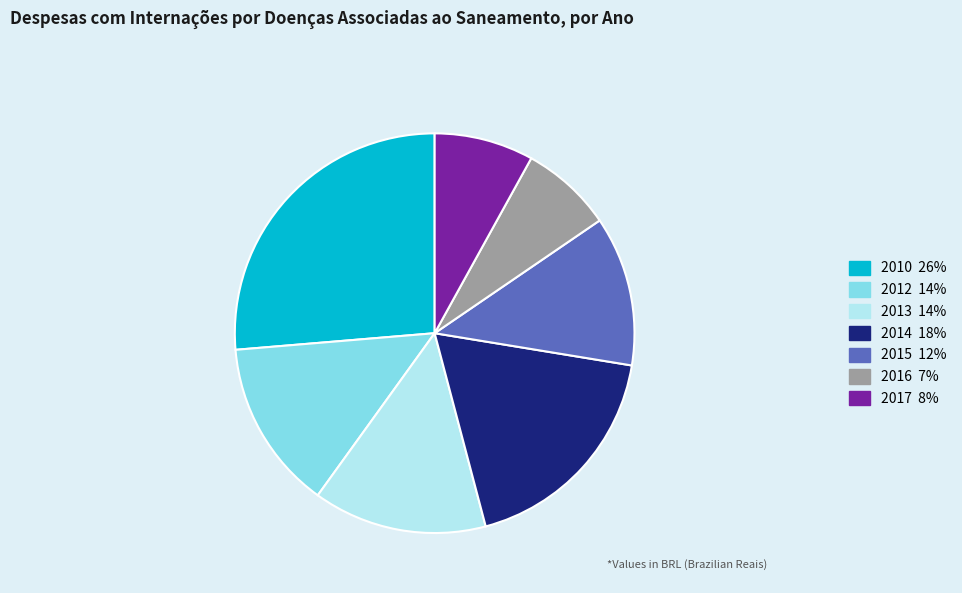

What is the ratio of the value at 2015 to the value at 2017?

1.5